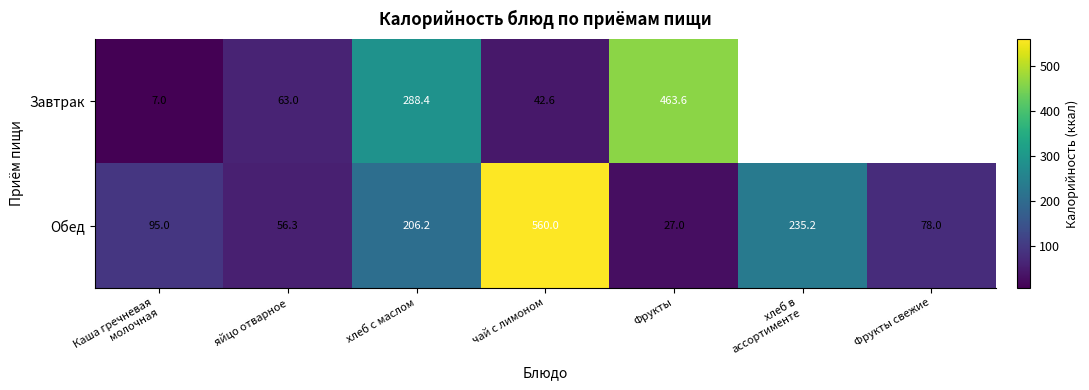

Which category has the lowest value in the Обед series?

Фрукты